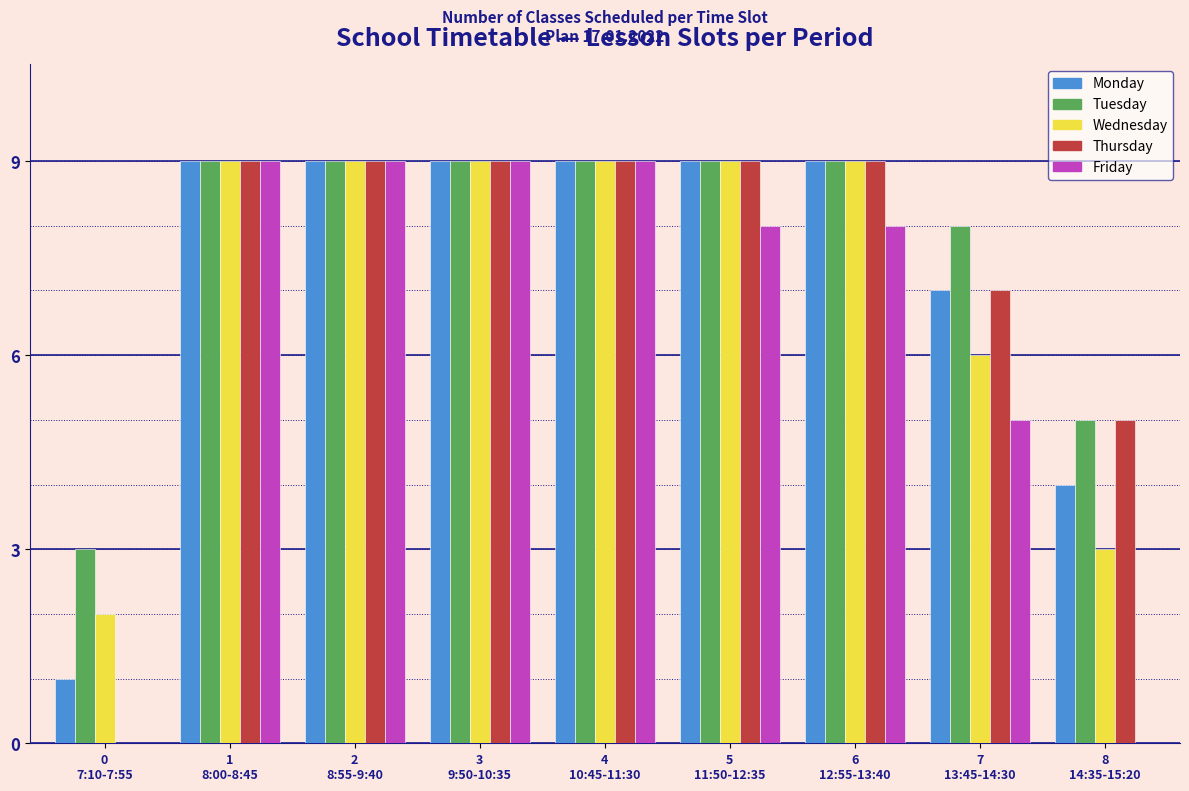

Which series has the largest total across all categories?

Tuesday